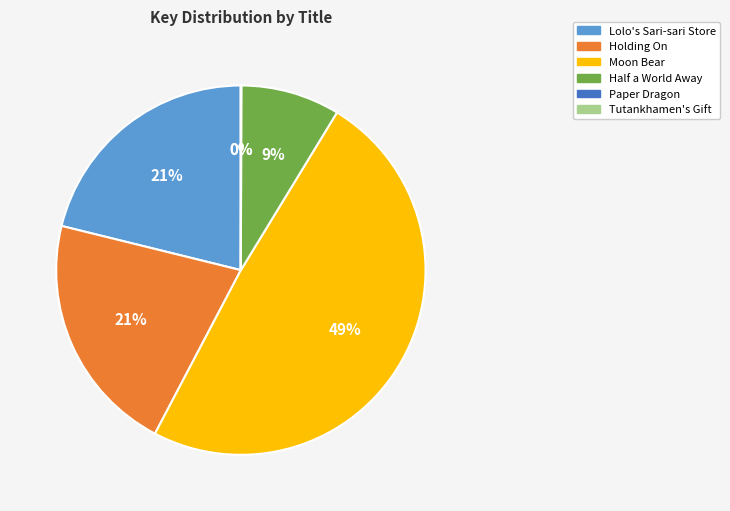

Approximately how many times larger is the value at Holding On compared to Lolo's Sari-sari Store?

1.0